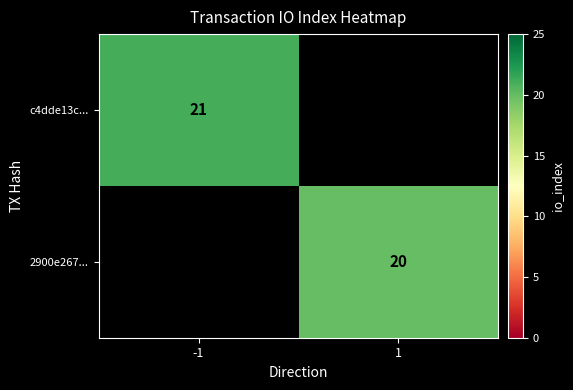

True or false: 2900e267... has a value of 20 at 1.

True